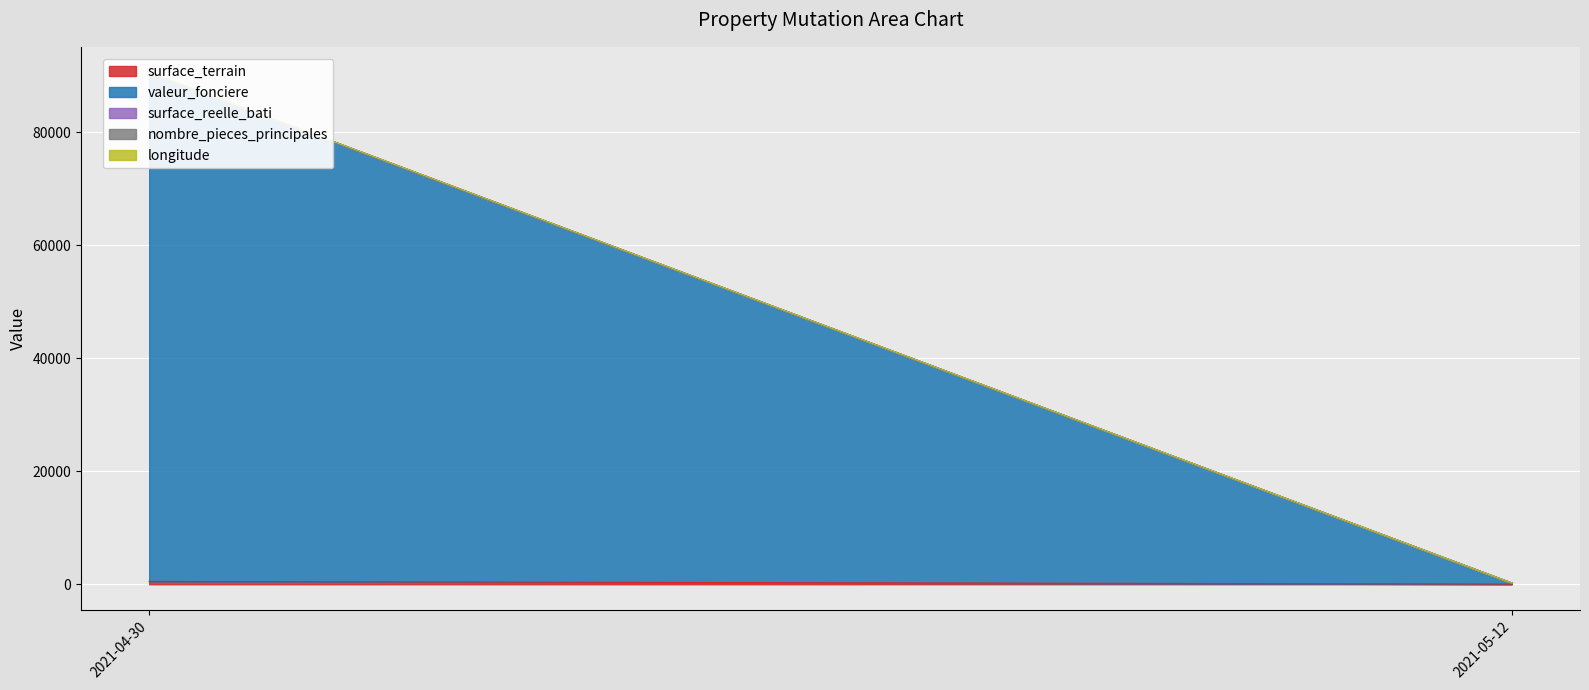

Reading left to right, what are all the values shown in this chart?

surface_terrain: 500.0	23.0
valeur_fonciere: 90000.0	200.0
surface_reelle_bati: 95.0	0.0
nombre_pieces_principales: 3.0	0.0
longitude: 4.7	4.7